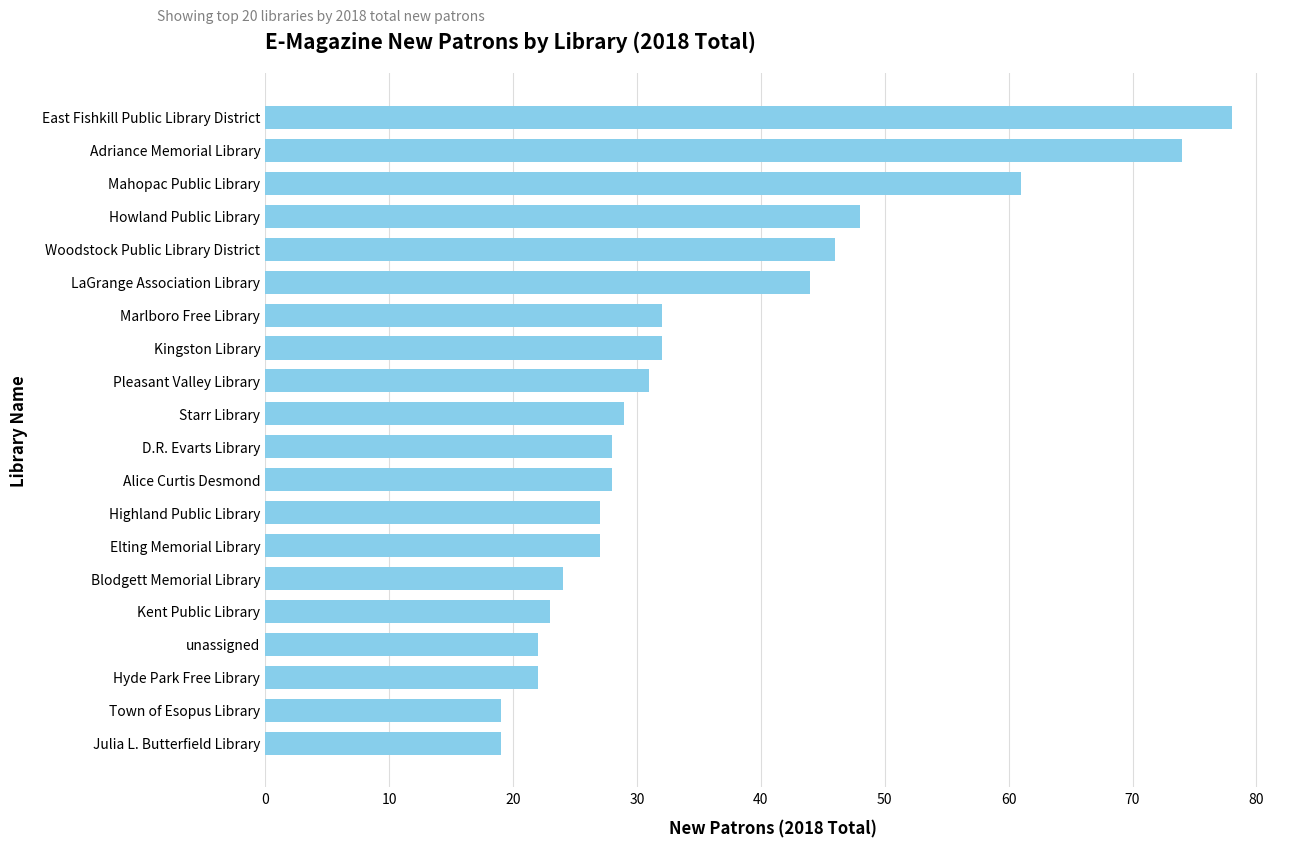

Reading bottom to top, extract all data points from this chart.

19	19	22	22	23	24	27	27	28	28	29	31	32	32	44	46	48	61	74	78